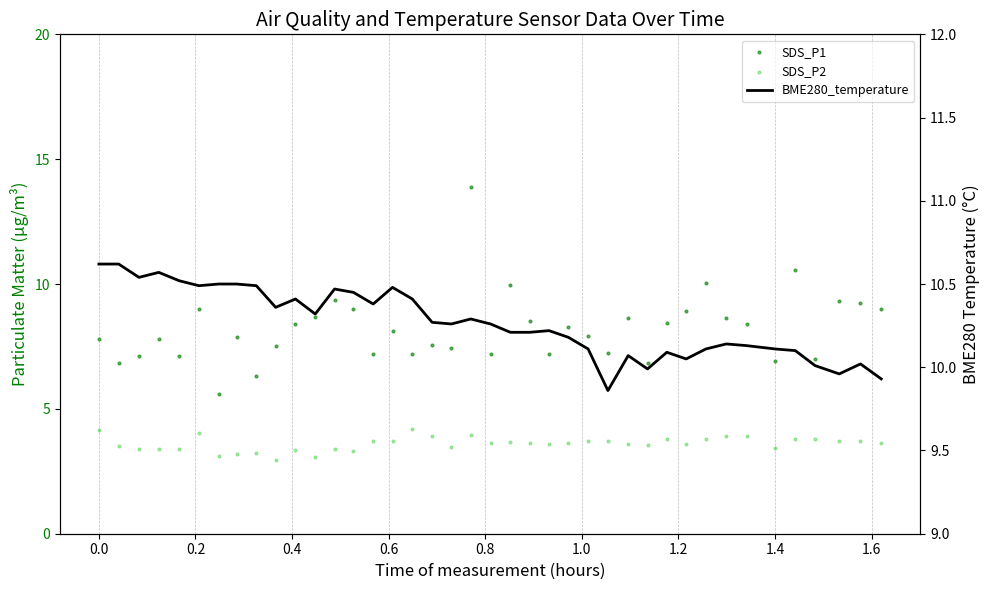

Which series contains the highest Y value?

SDS_P1